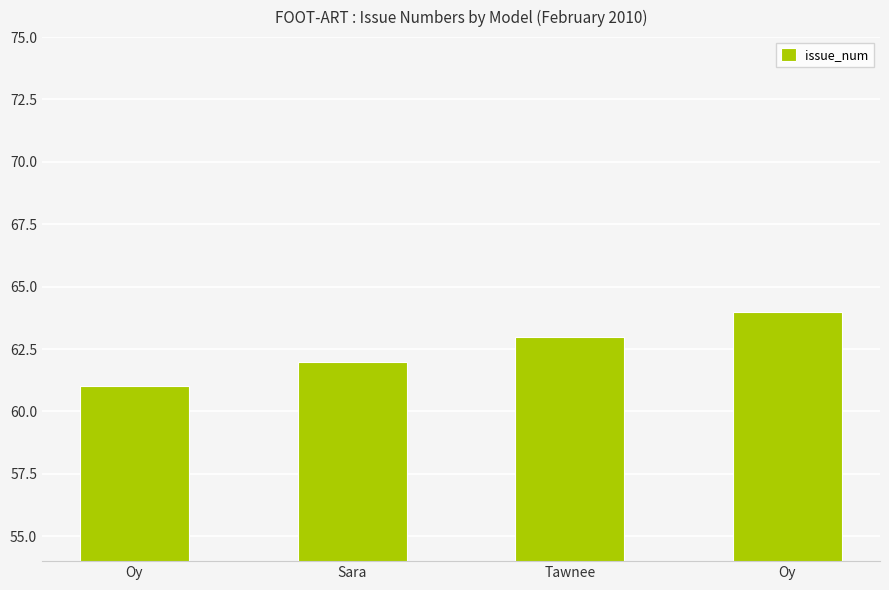

How many data points are less than 63?

2